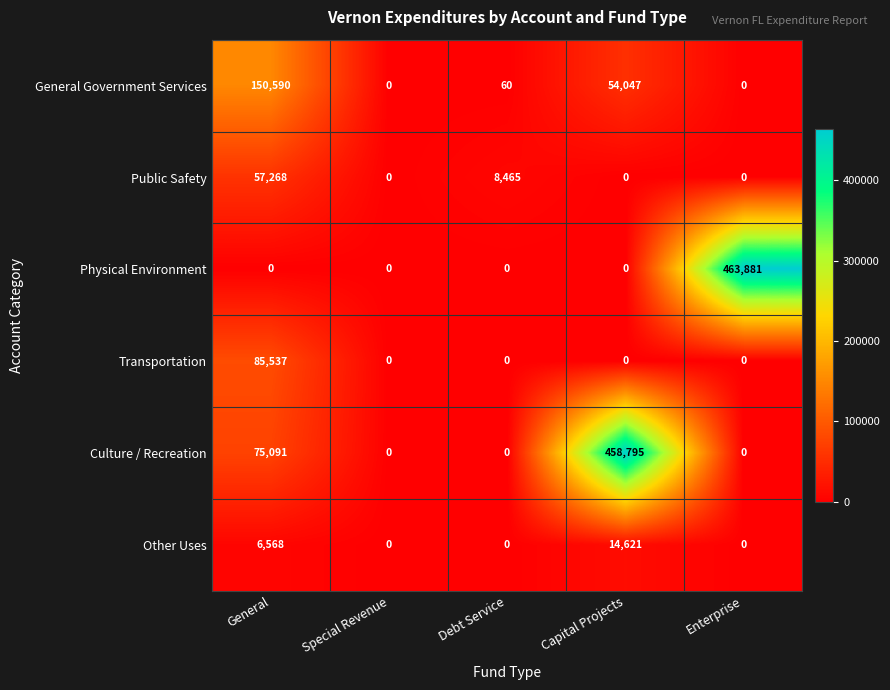

Which series has the largest range (max minus min)?

Physical Environment